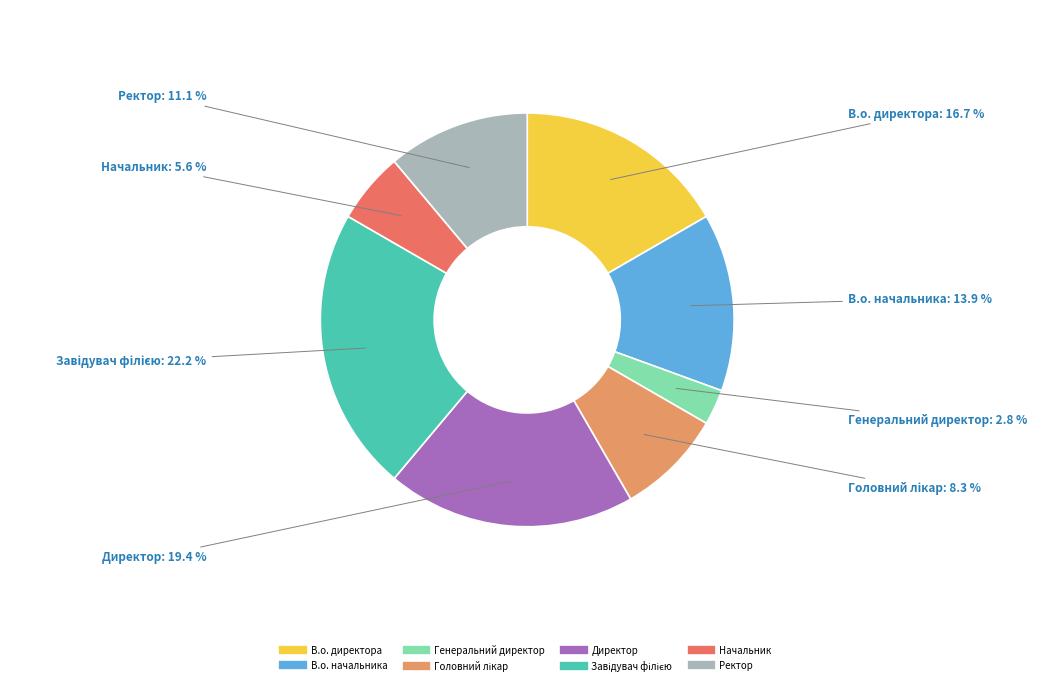

Is Генеральний директор the majority of the pie?

No